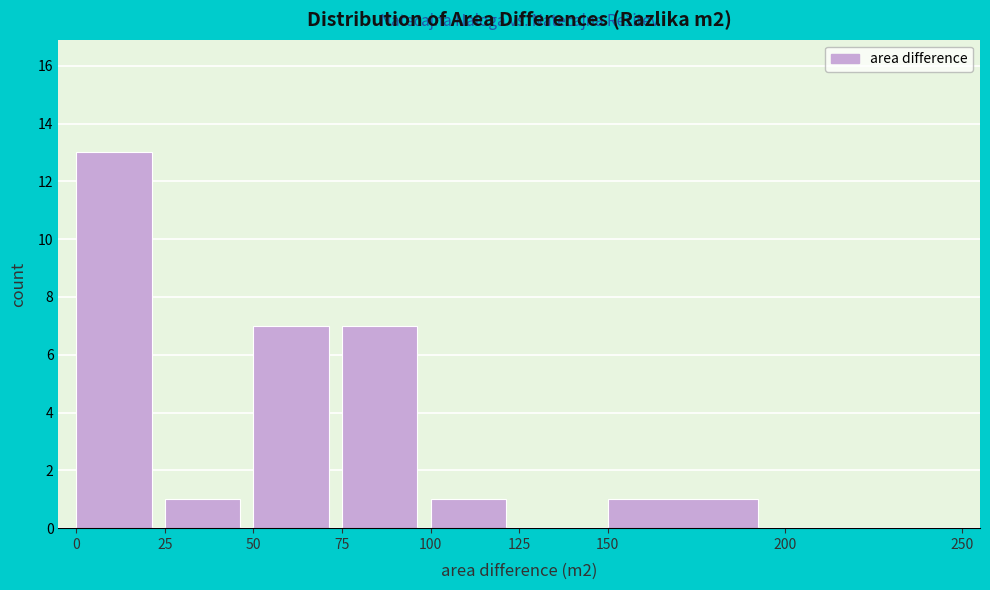

Reading left to right, list every bar in this chart as the range it spans on the x-axis followed by its height. The values are not printed on the chart, so give them approximately, as read against the axis.

0 to 25: 13
25 to 50: 1
50 to 75: 7
75 to 100: 7
100 to 125: 1
125 to 150: 0
150 to 200: 1
200 to 250: 0